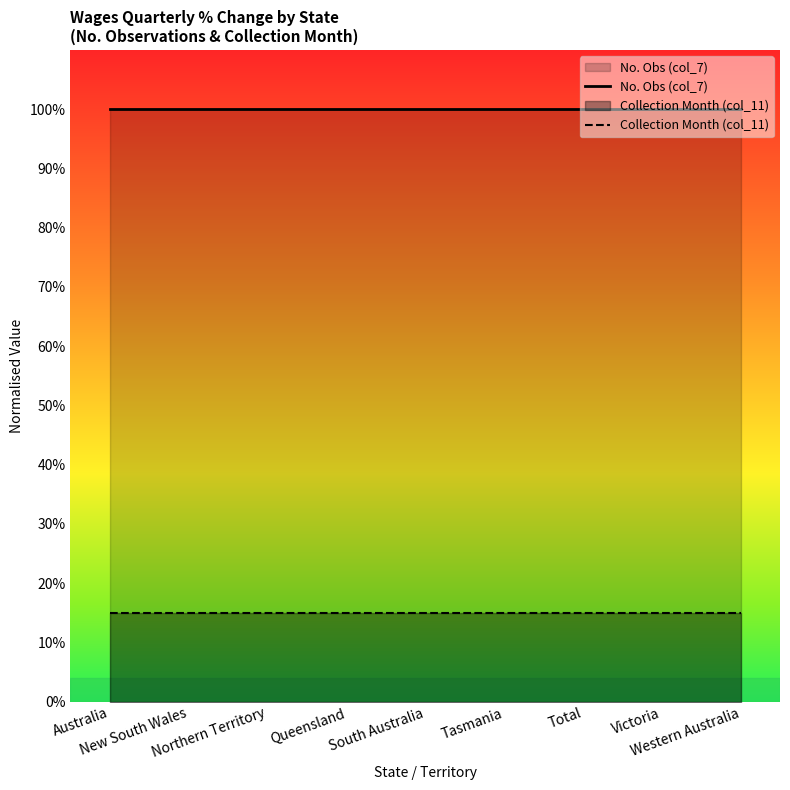

What is the approximate value of No. Obs (col_7) at Total?

100